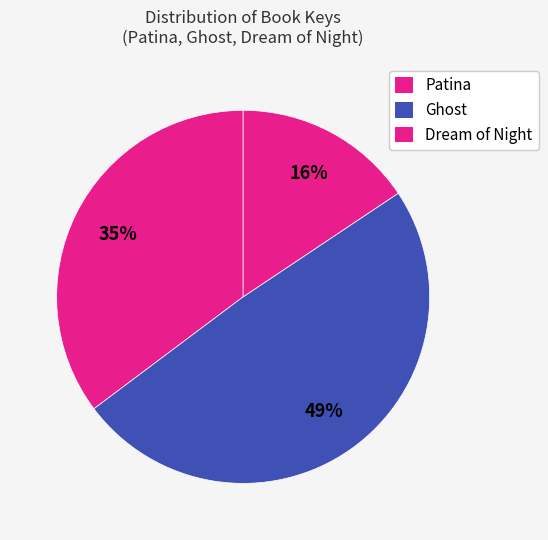

How many segments does this pie chart have?

3